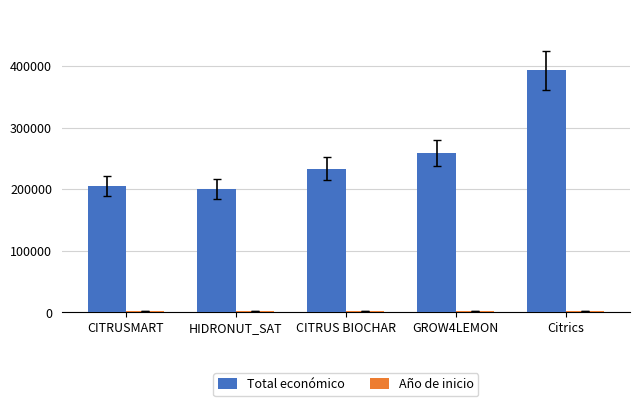

At which label is Total económico closest to 296831?

GROW4LEMON